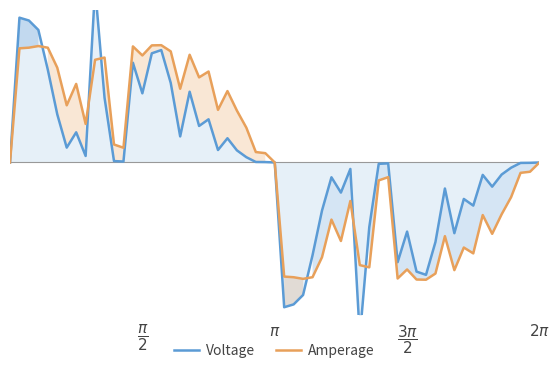

At which category is the sum across all series the highest?

9